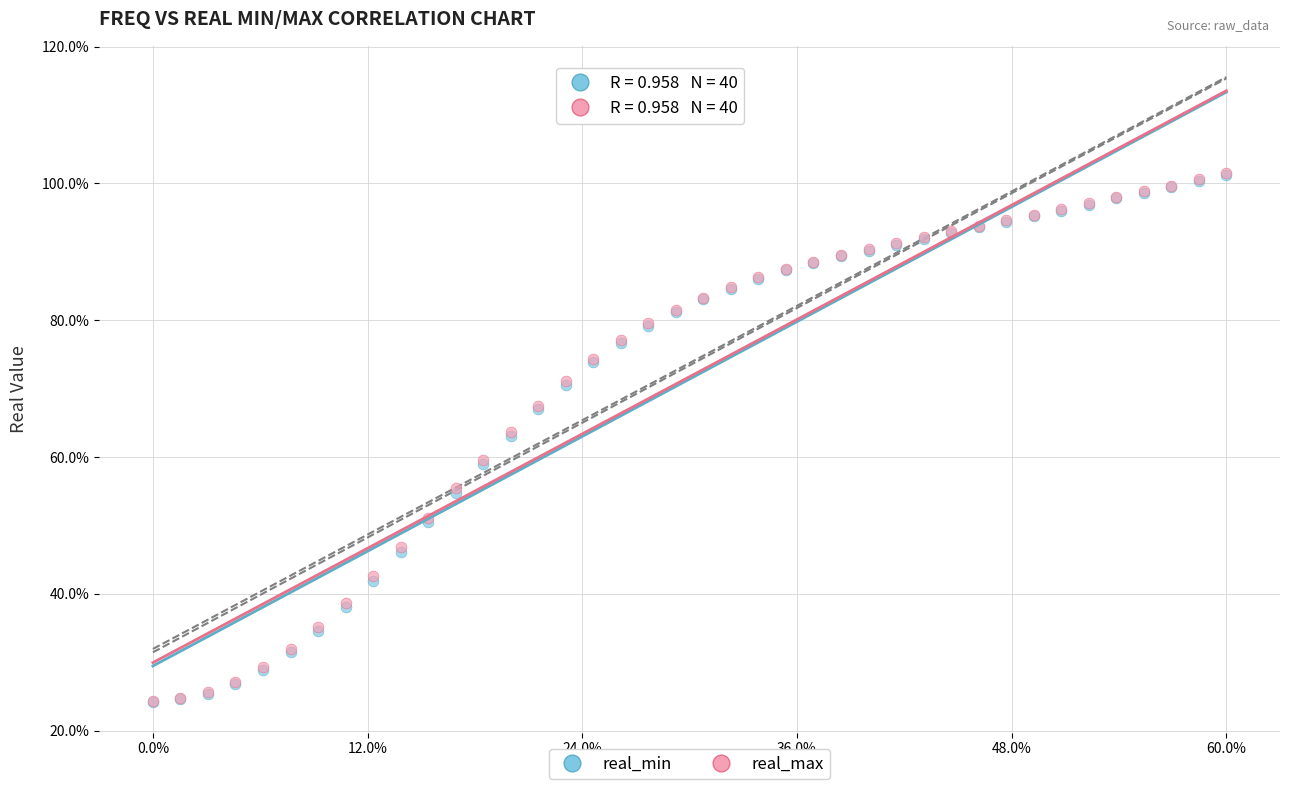

What are all the series names shown in the legend?

real_min, real_max